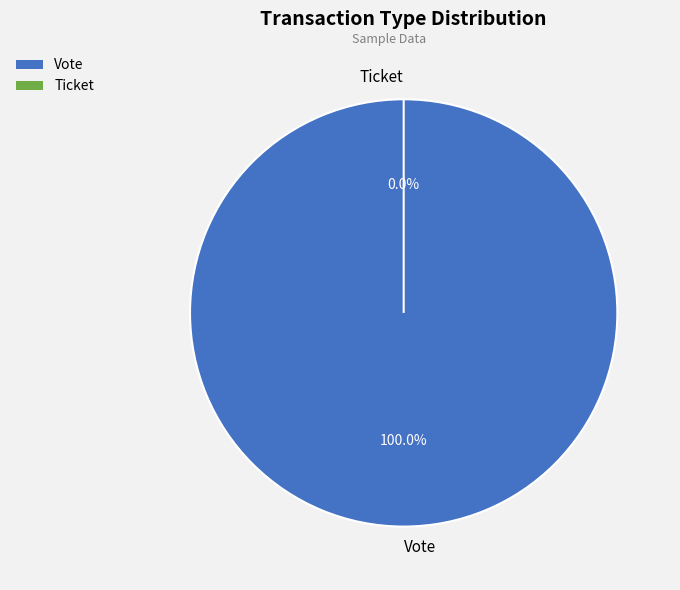

What is the total percentage of Ticket and Vote?

100.0%